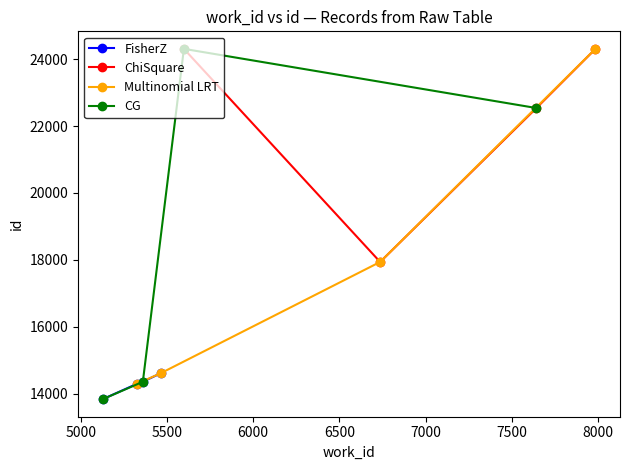

Which series ends up on top after the final intersection of Multinomial LRT and CG?

Multinomial LRT